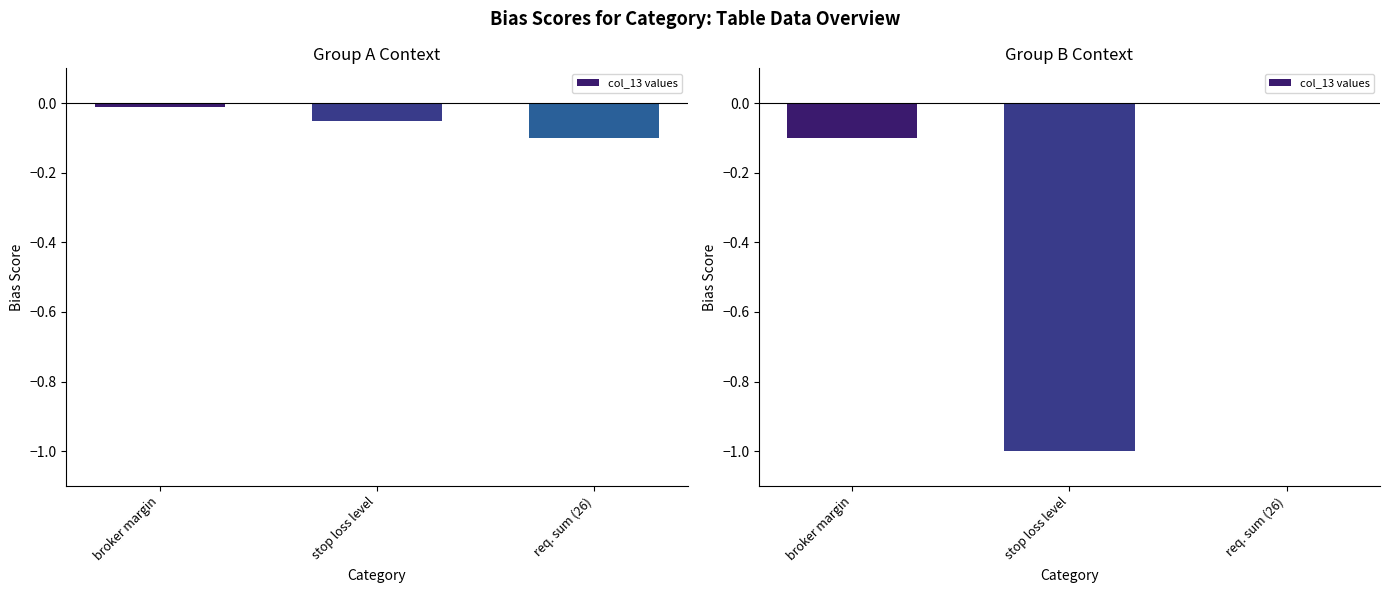

True or false: the data shows -0.1 at broker margin.

True